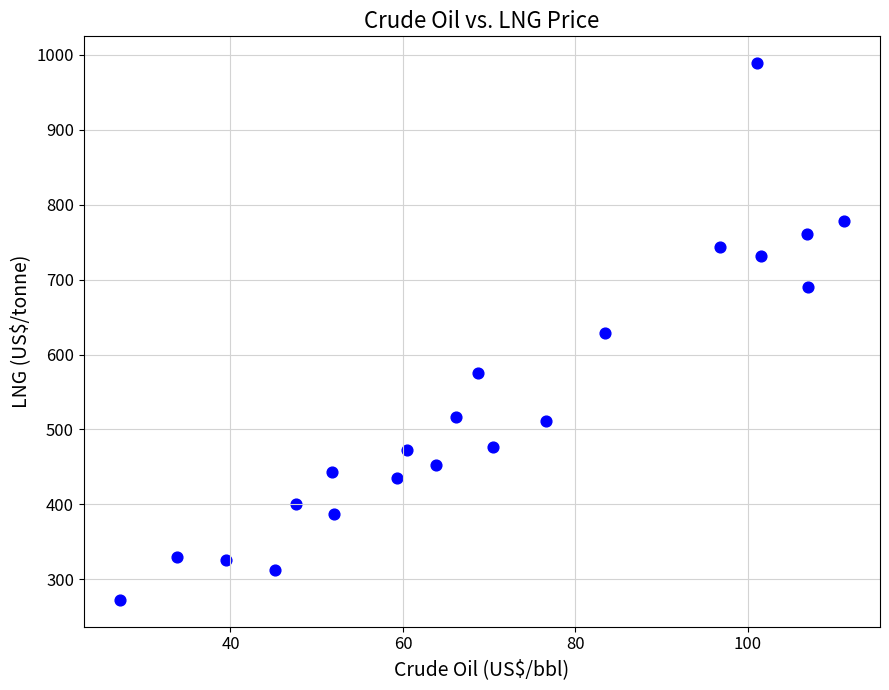

What is the range of X values (max minus min)?

83.9